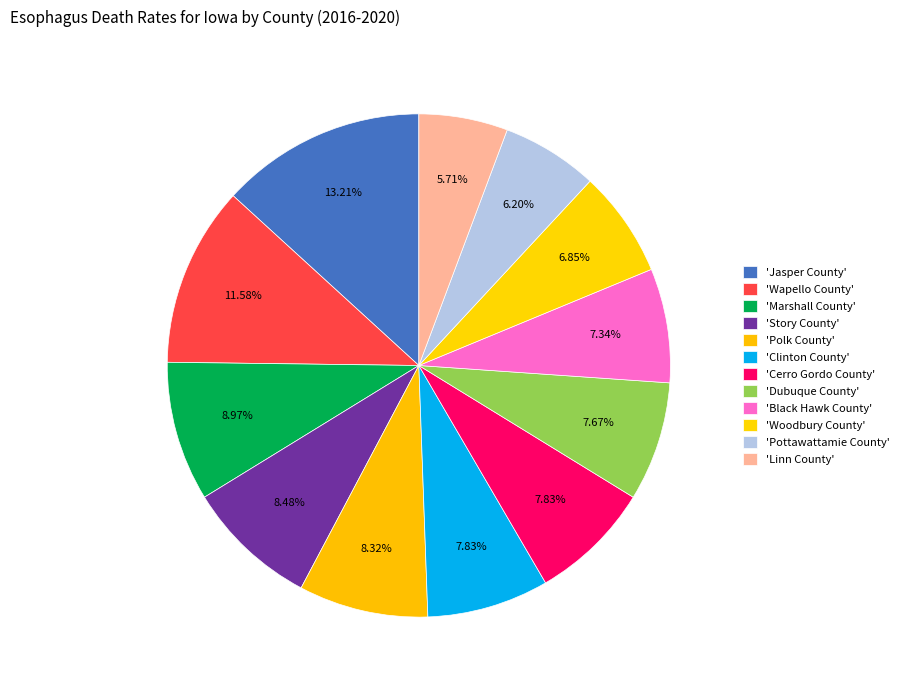

How many segments does this pie chart have?

12